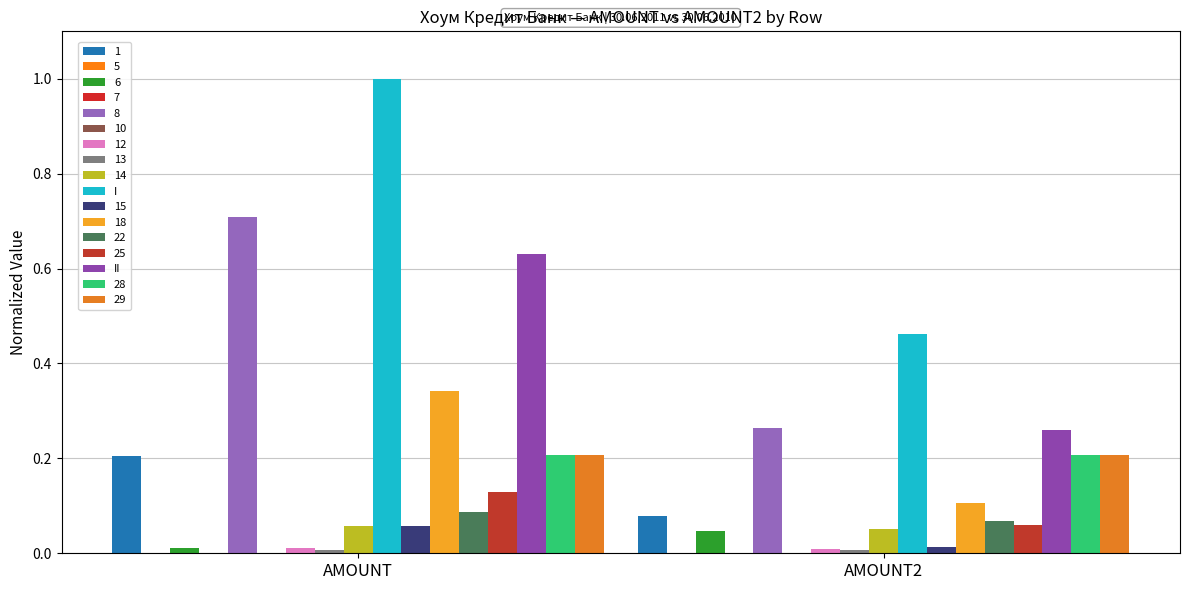

True or false: I has a value of 0.5 at AMOUNT2.

True